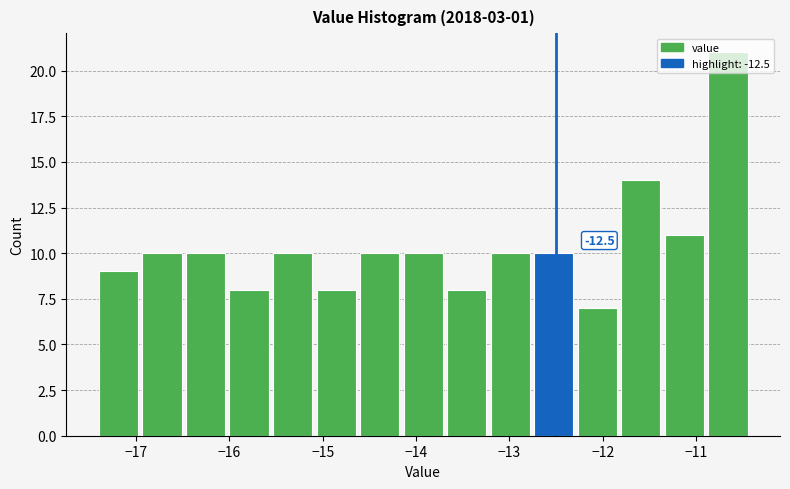

Which range on the x-axis has the tallest bar?

-10.9 to -10.4